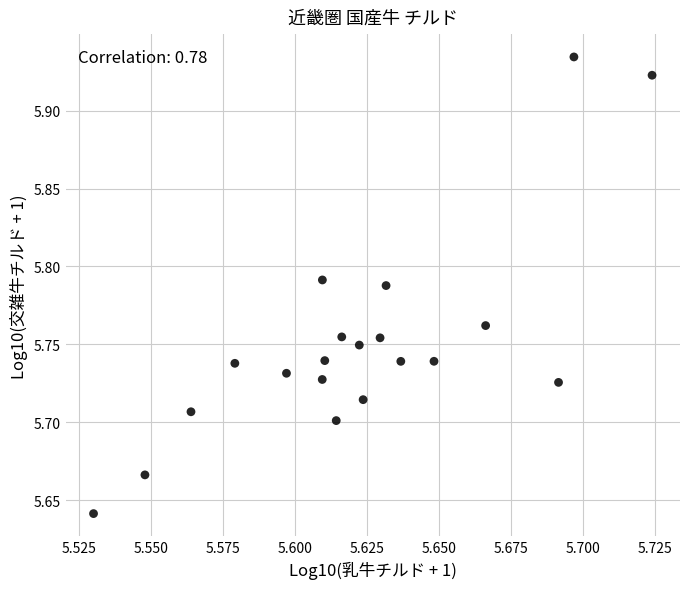

What is the range of Y values (max minus min)?

0.3